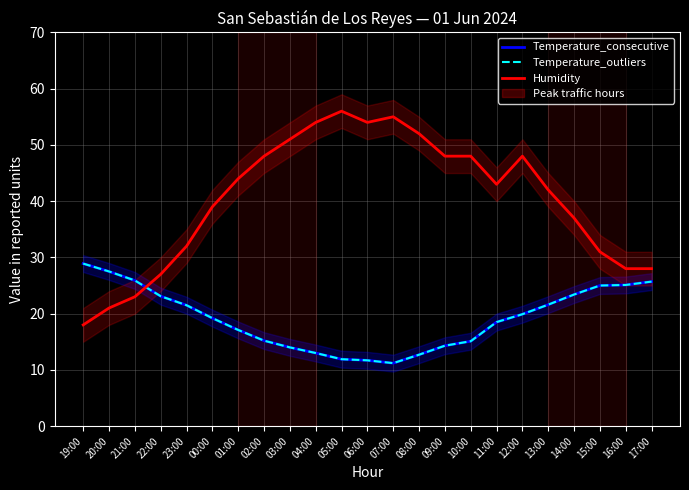

Reading left to right, extract all data points from this chart.

Temperature_consecutive: 19:00=28.9	20:00=27.5	21:00=25.9	22:00=23.1	23:00=21.5	00:00=19.2	01:00=17.1	02:00=15.2	03:00=14.0	04:00=13.0	05:00=11.9	06:00=11.7	07:00=11.2	08:00=12.7	09:00=14.3	10:00=15.1	11:00=18.5	12:00=19.9	13:00=21.6	14:00=23.4	15:00=25.0	16:00=25.1	17:00=25.7
Temperature_outliers: 19:00=28.9	20:00=27.5	21:00=25.9	22:00=23.1	23:00=21.5	00:00=19.2	01:00=17.1	02:00=15.2	03:00=14.0	04:00=13.0	05:00=11.9	06:00=11.7	07:00=11.2	08:00=12.7	09:00=14.3	10:00=15.1	11:00=18.5	12:00=19.9	13:00=21.6	14:00=23.4	15:00=25.0	16:00=25.1	17:00=25.7
Humidity: 19:00=18.0	20:00=21.0	21:00=23.0	22:00=27.0	23:00=32.0	00:00=39.0	01:00=44.0	02:00=48.0	03:00=51.0	04:00=54.0	05:00=56.0	06:00=54.0	07:00=55.0	08:00=52.0	09:00=48.0	10:00=48.0	11:00=43.0	12:00=48.0	13:00=42.0	14:00=37.0	15:00=31.0	16:00=28.0	17:00=28.0